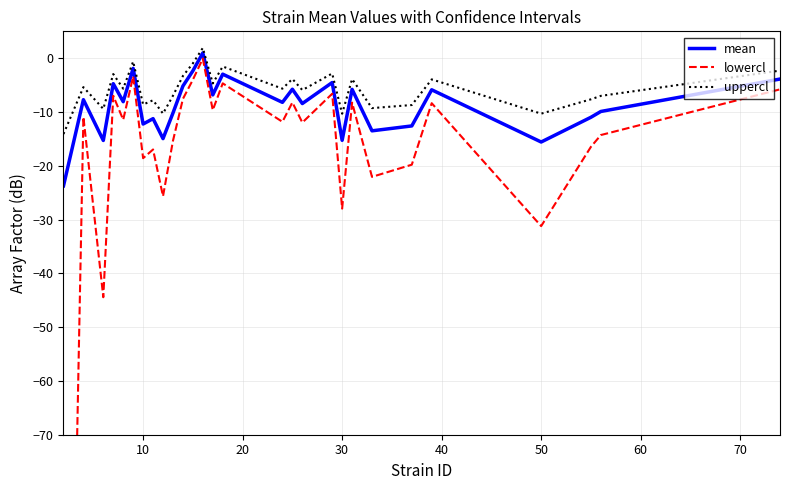

List the series in order of their peak value, lowest first.

lowercl, mean, uppercl